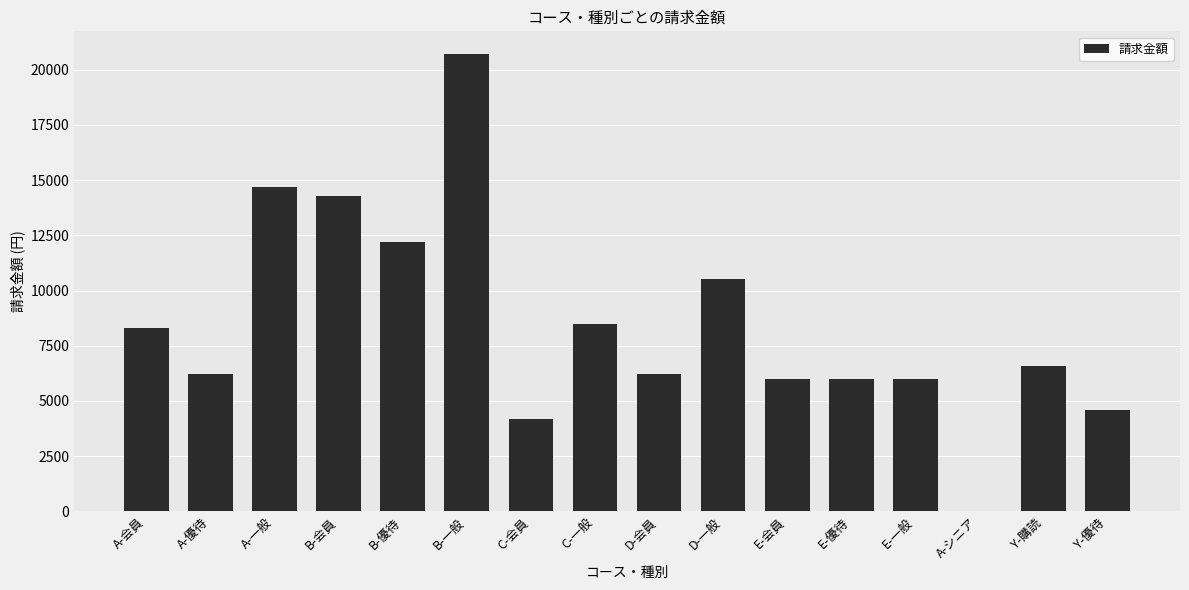

What is the average value?

8438